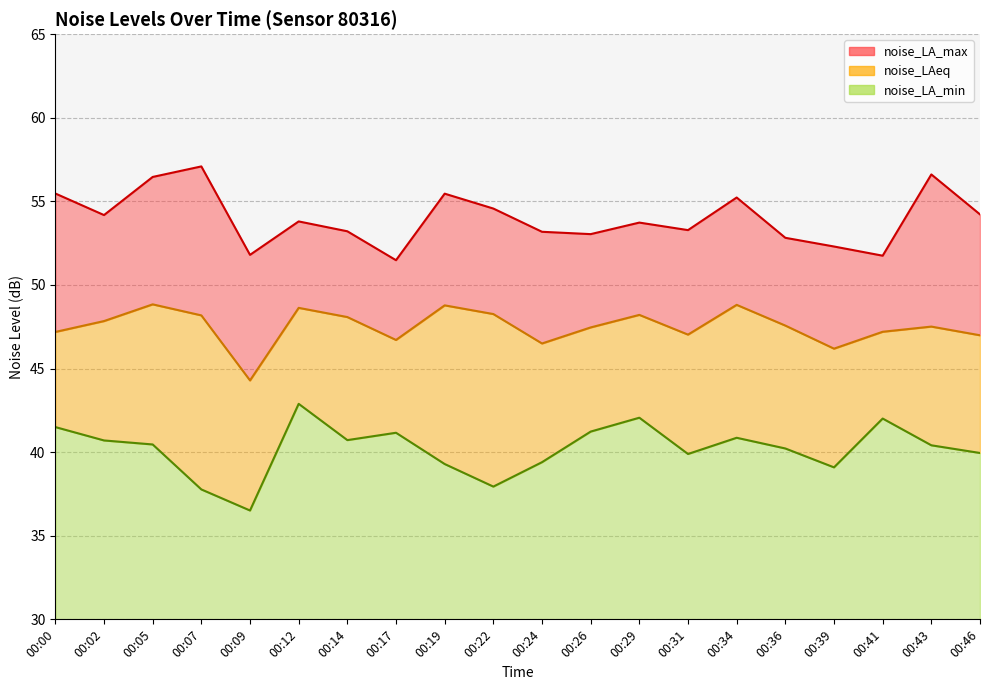

Reading left to right, extract all data points from this chart.

noise_LA_max: 55.5	54.2	56.5	57.1	51.8	53.8	53.2	51.5	55.5	54.6	53.2	53.0	53.7	53.3	55.2	52.8	52.3	51.8	56.6	54.2
noise_LAeq: 47.2	47.8	48.8	48.2	44.3	48.6	48.1	46.7	48.8	48.3	46.5	47.5	48.2	47.0	48.8	47.6	46.2	47.2	47.5	47.0
noise_LA_min: 41.5	40.7	40.5	37.8	36.5	42.9	40.7	41.2	39.3	37.9	39.4	41.2	42.1	39.9	40.9	40.2	39.1	42.0	40.4	40.0